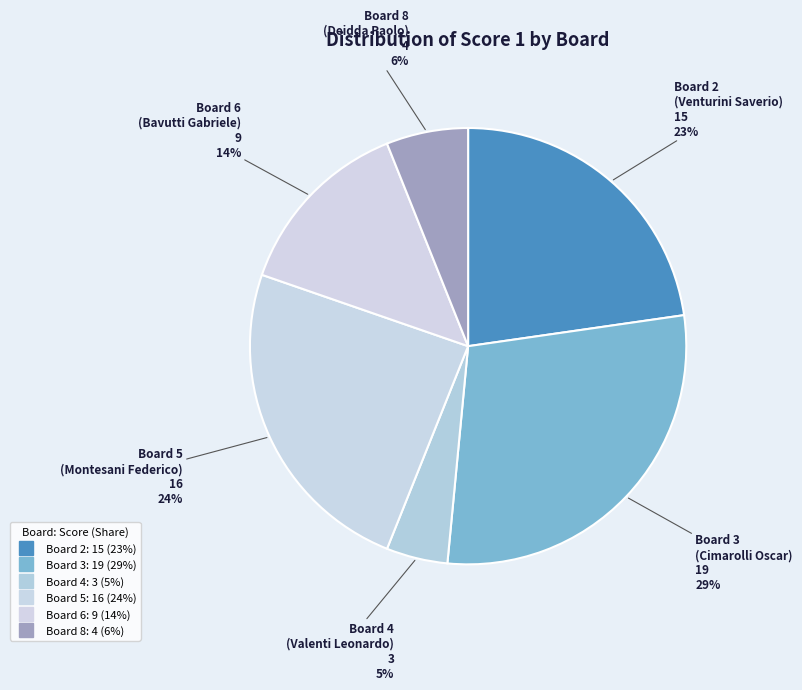

Count the number of slices in the pie.

6